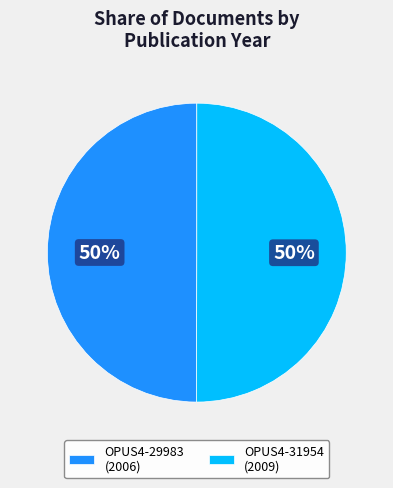

True or false: OPUS4-29983 accounts for 50% of the total.

True